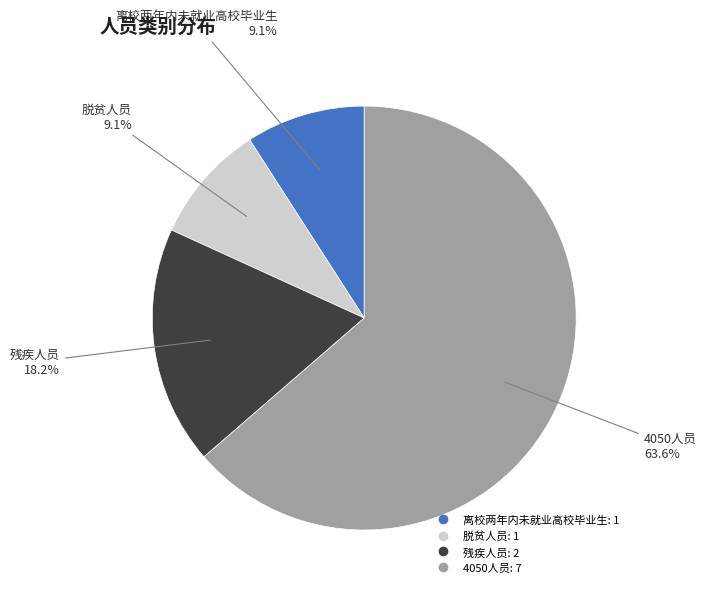

What is the largest slice in the pie chart?

4050人员